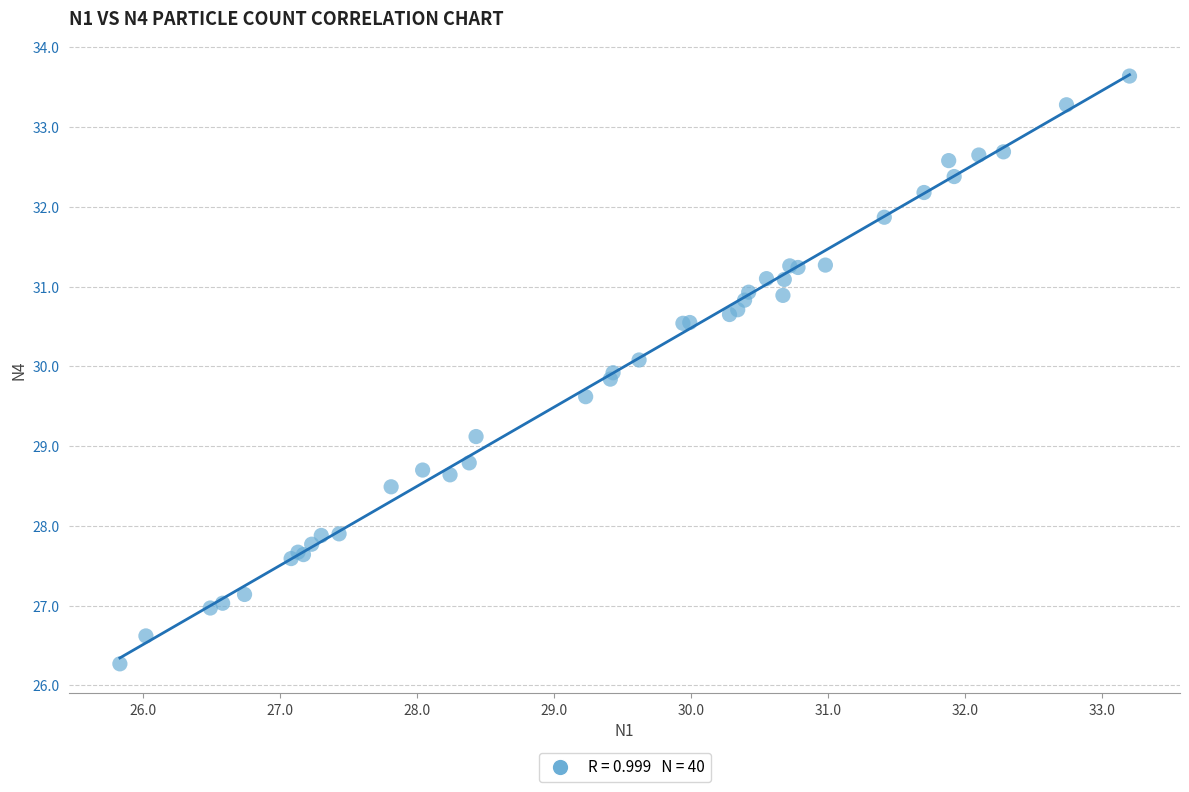

What Y value in the scatter plot is closest to 29?

29.1